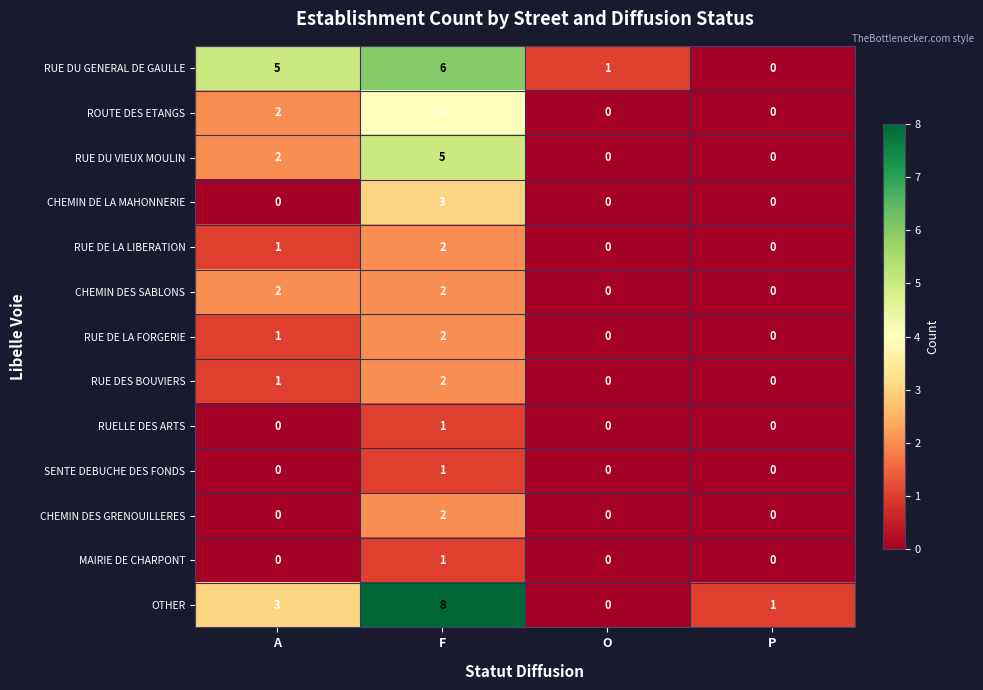

What is the greatest value displayed?

8